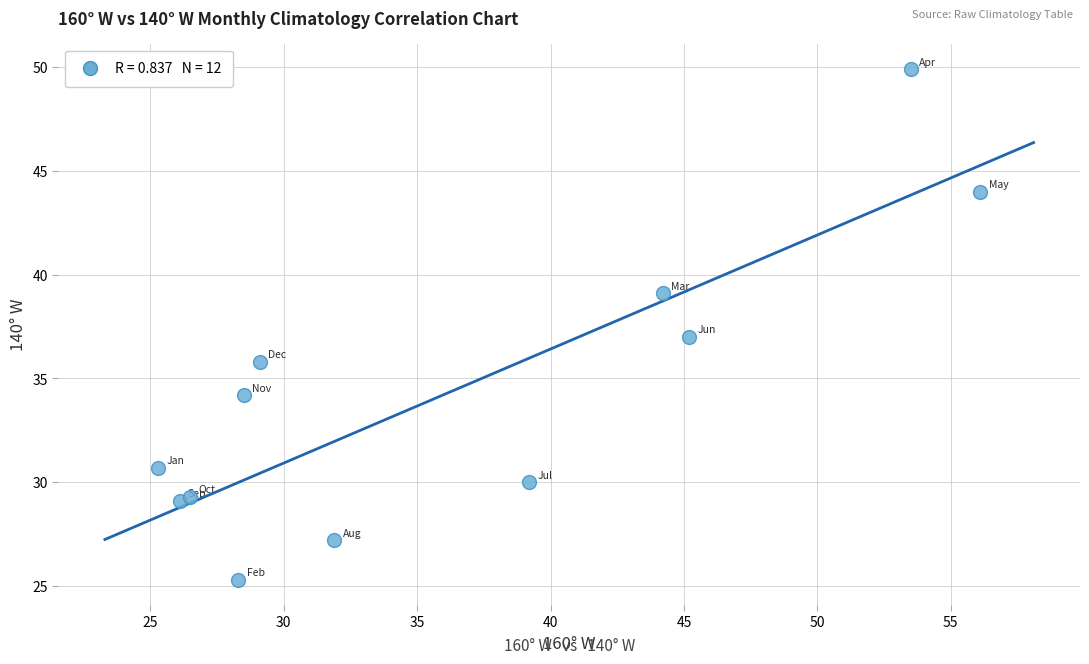

What is the range of X values (max minus min)?

30.8